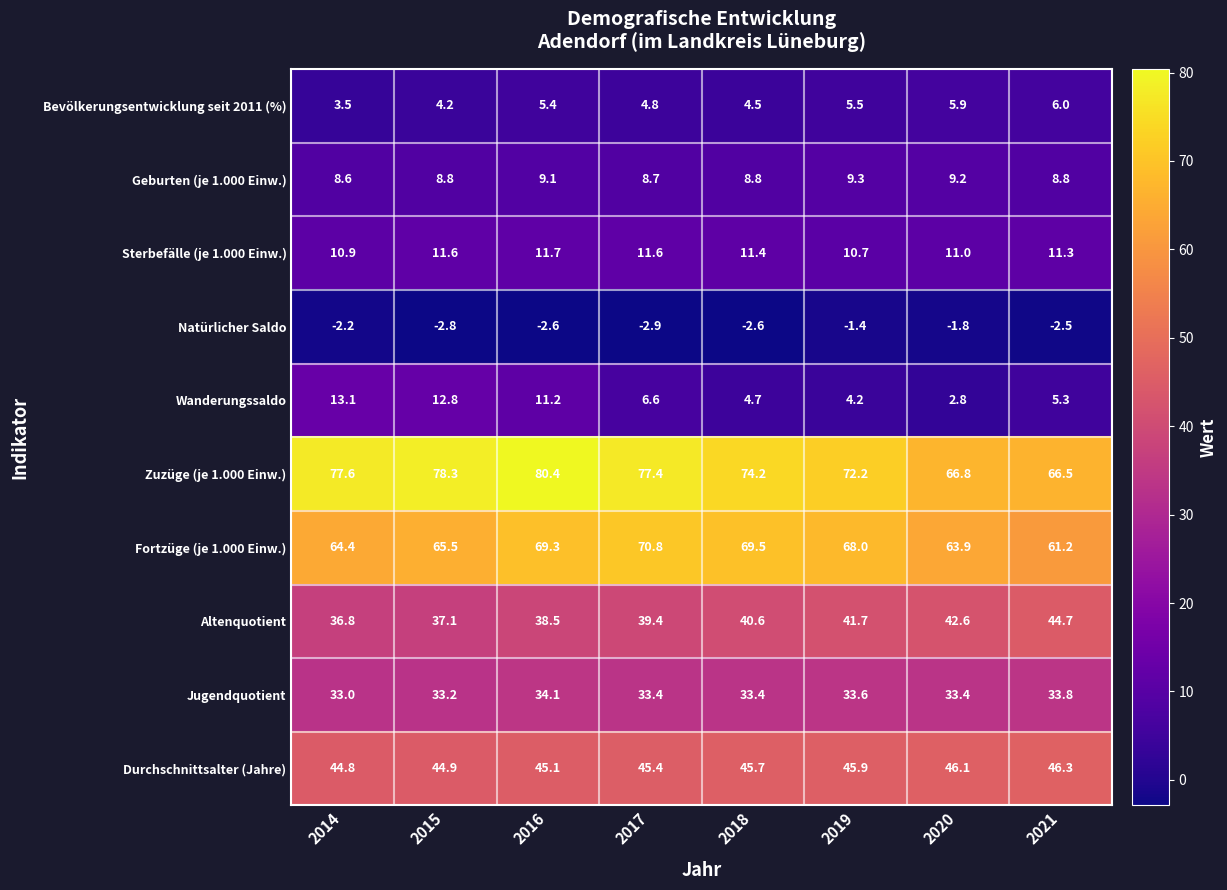

Which series has the largest range (max minus min)?

Zuzüge (je 1.000 Einw.)